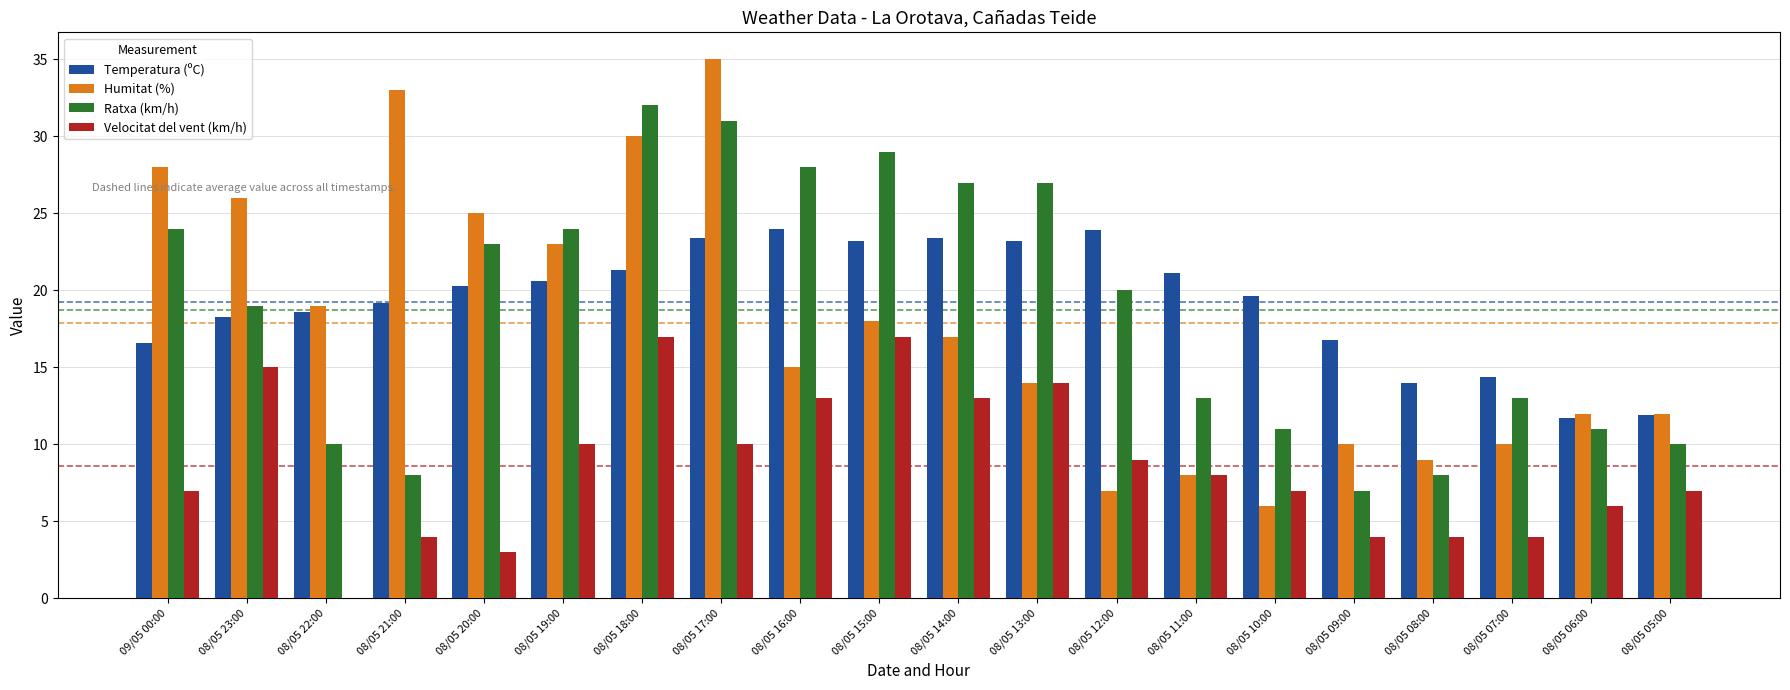

What is the total value across all series at 08/05 13:00?

78.2